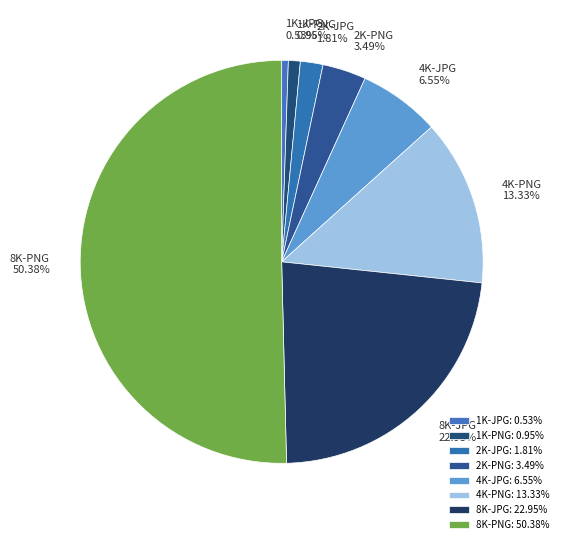

Which slice is the largest?

8K-PNG